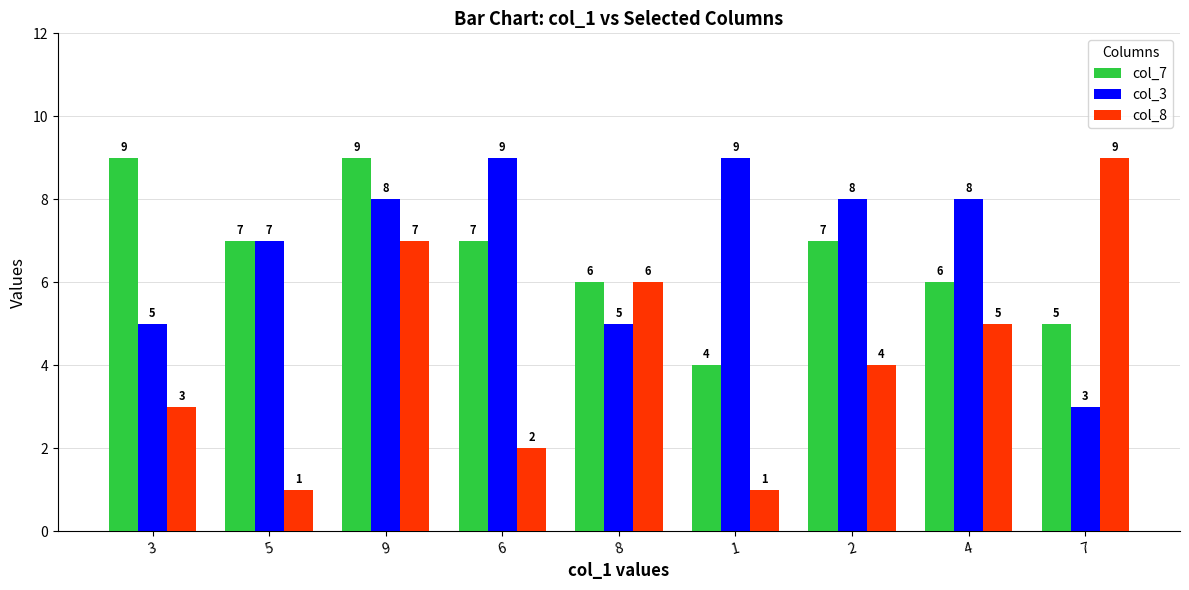

What is the difference between the highest and lowest values at 7?

6